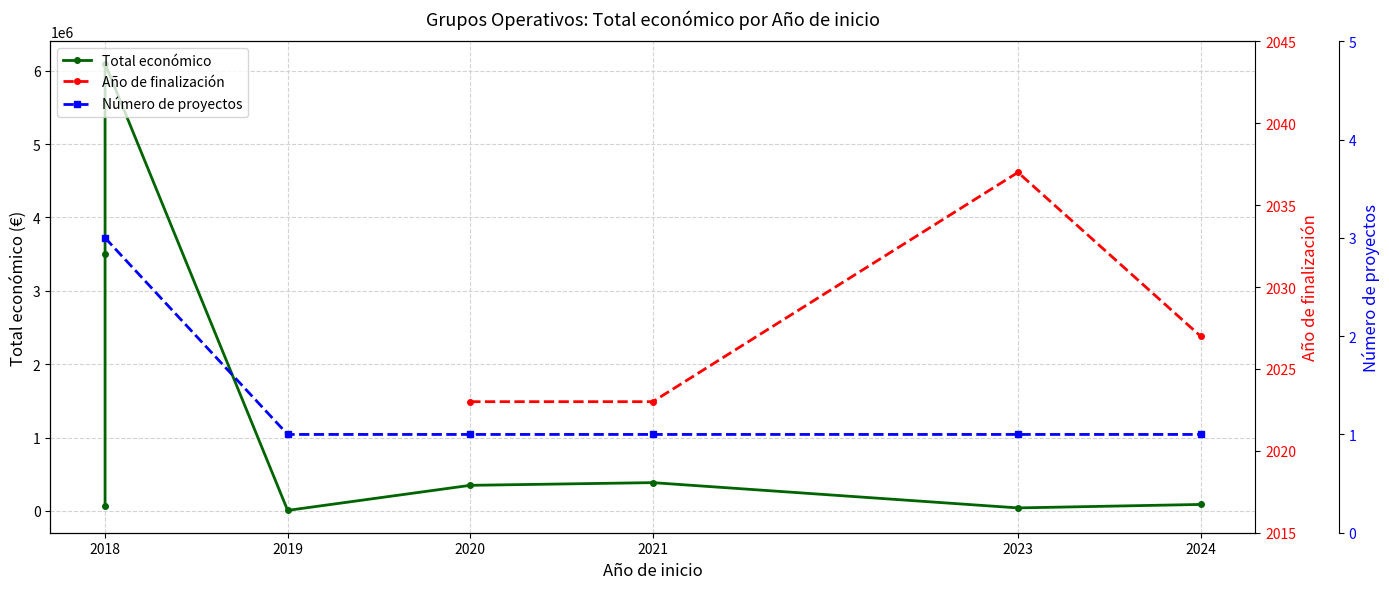

Which label corresponds to the smallest value in the chart?

2019